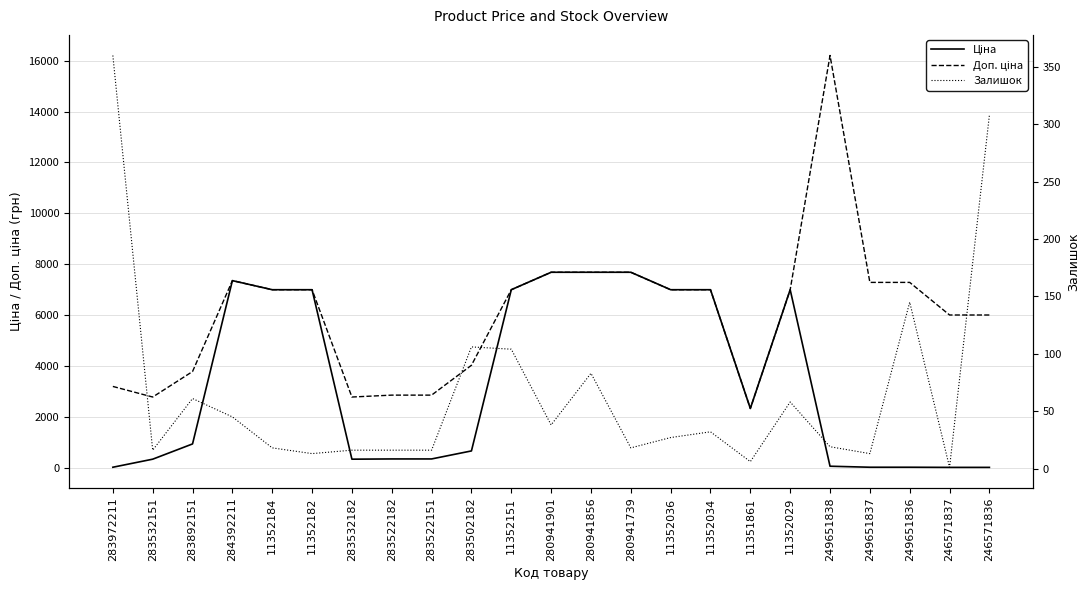

At which category does the chart reach its minimum across all series?

246571837